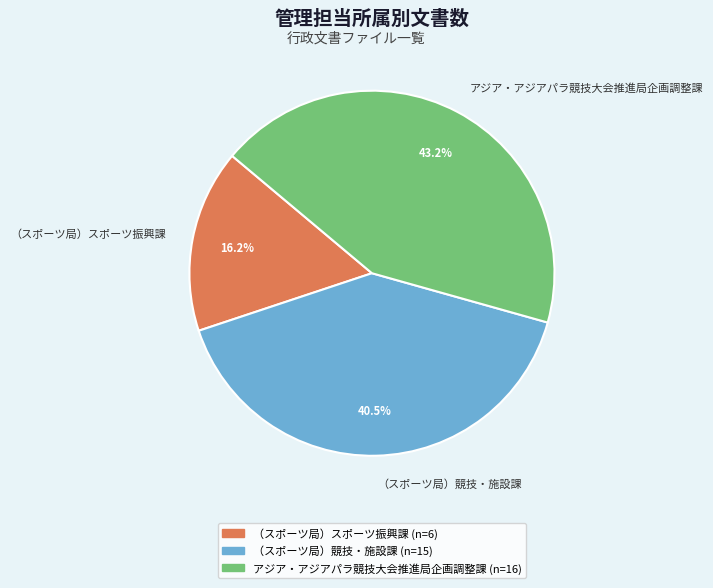

What percentage is the アジア・アジアパラ競技大会推進局企画調整課 slice, to the nearest percent?

43%